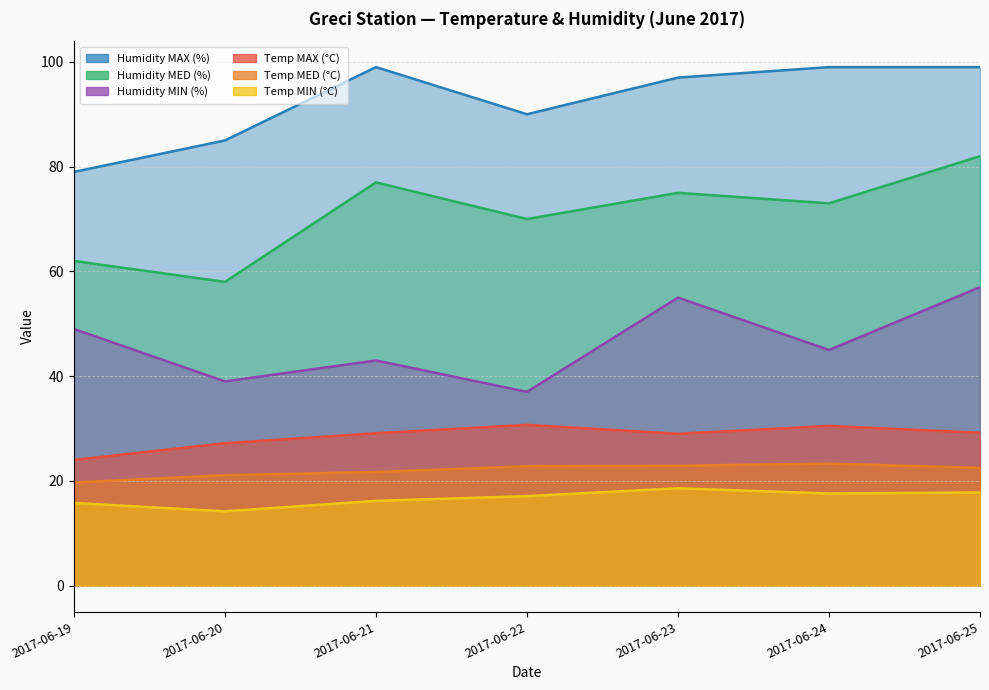

Where is the first local maximum for Humidity MIN (%)?

2017-06-21